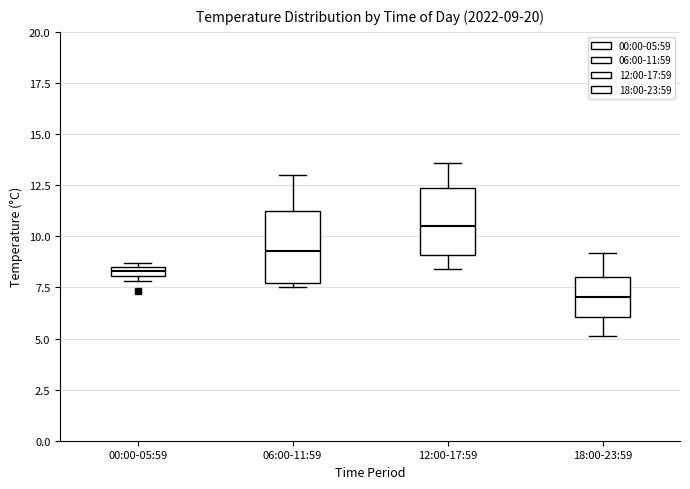

Which box has the highest median line?

12:00-17:59